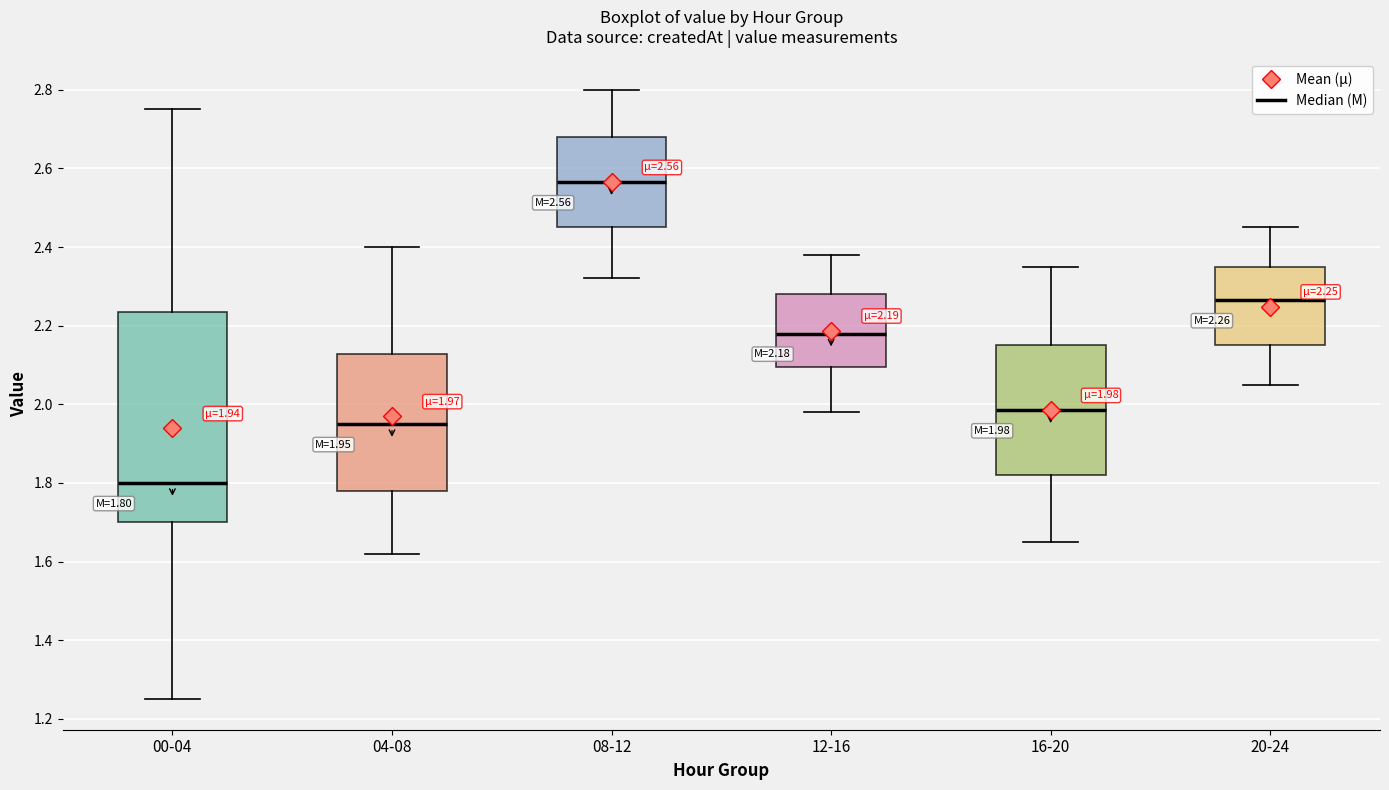

Which box has the highest median line?

08-12